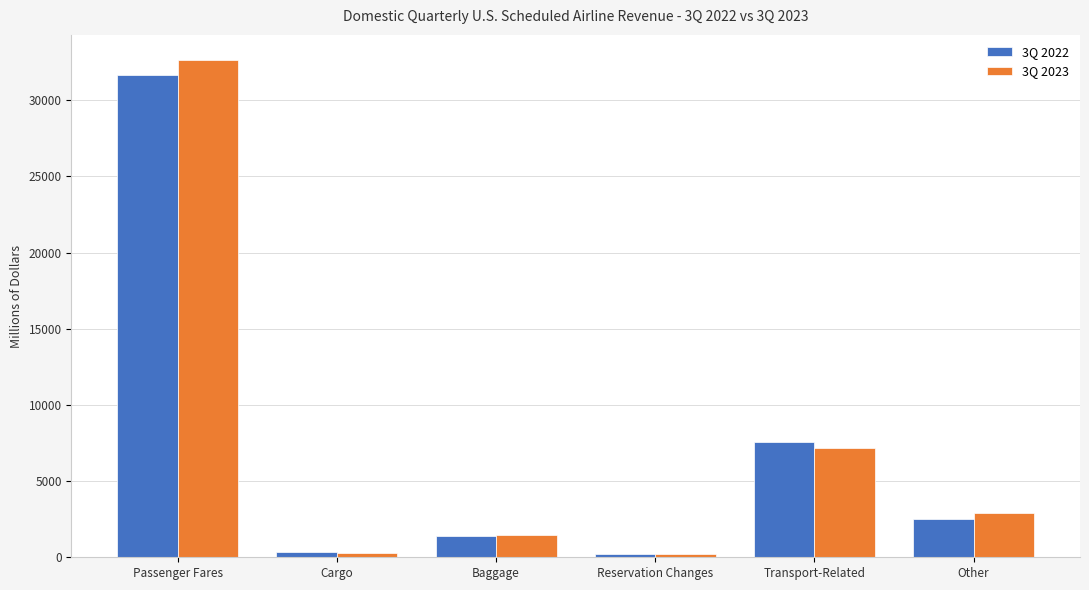

What is the label of the 5th bar from the right?

Cargo